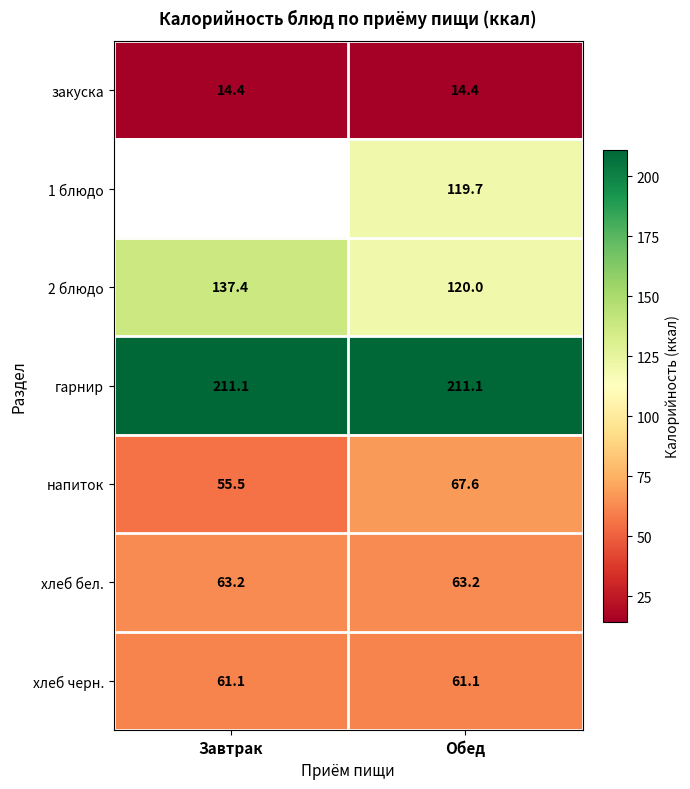

At how many categories does at least one series exceed 39?

2